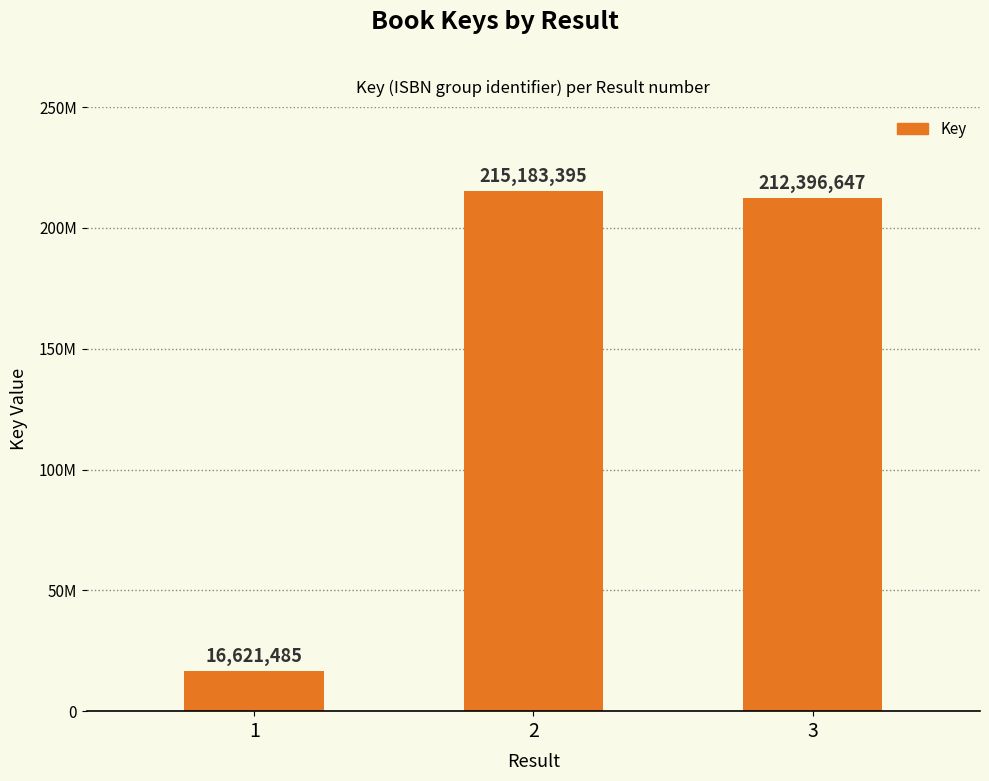

Does the chart contain any negative values?

No